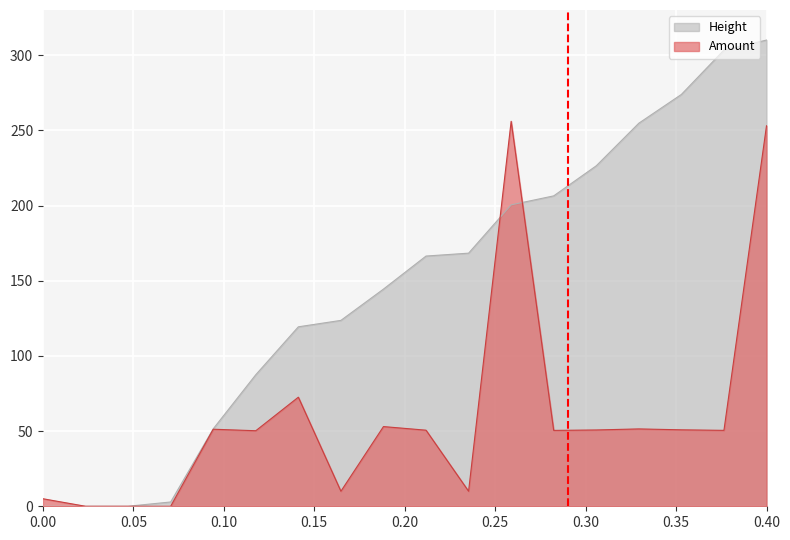

At which category is the sum across all series the highest?

0.40